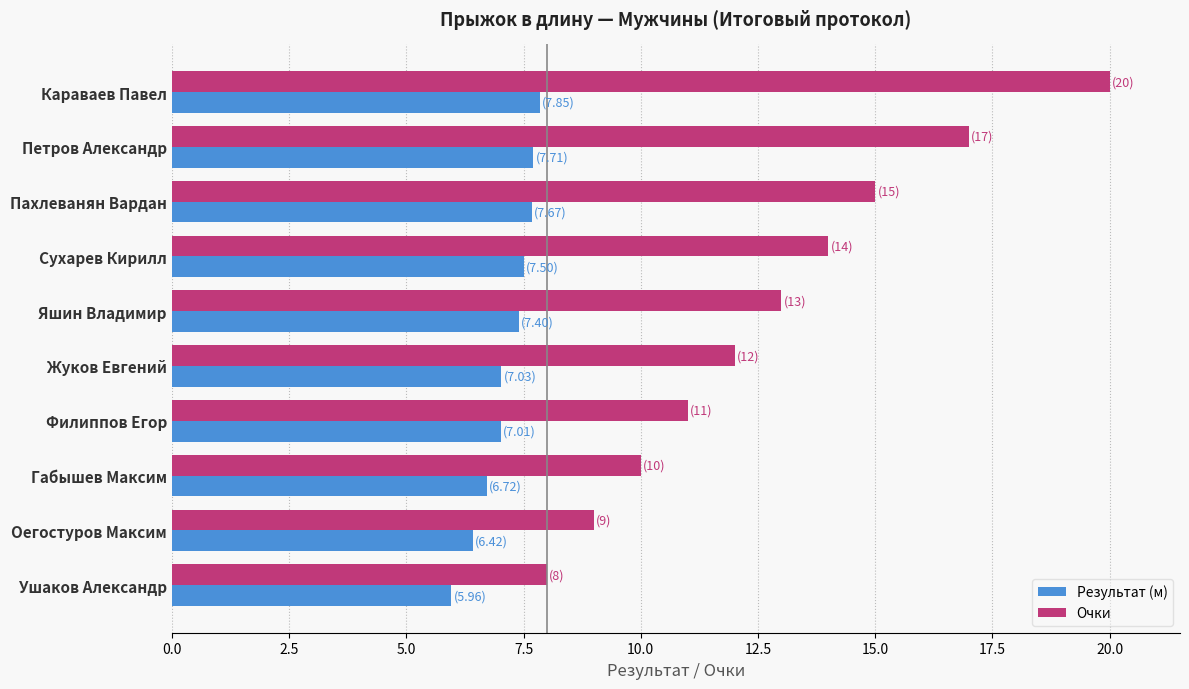

Which series has the largest total across all categories?

Очки